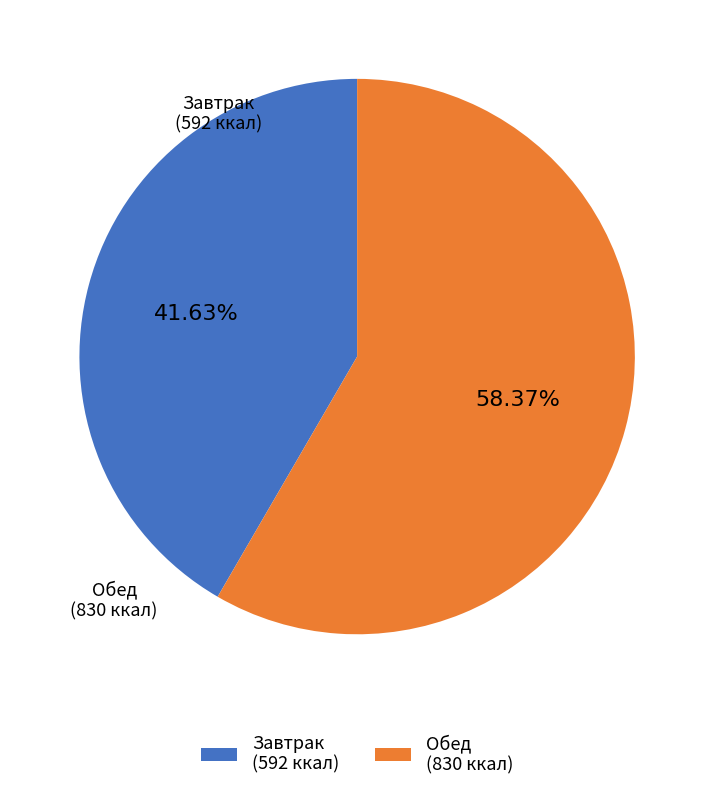

Rank the categories by value from lowest to highest.

Завтрак, Обед